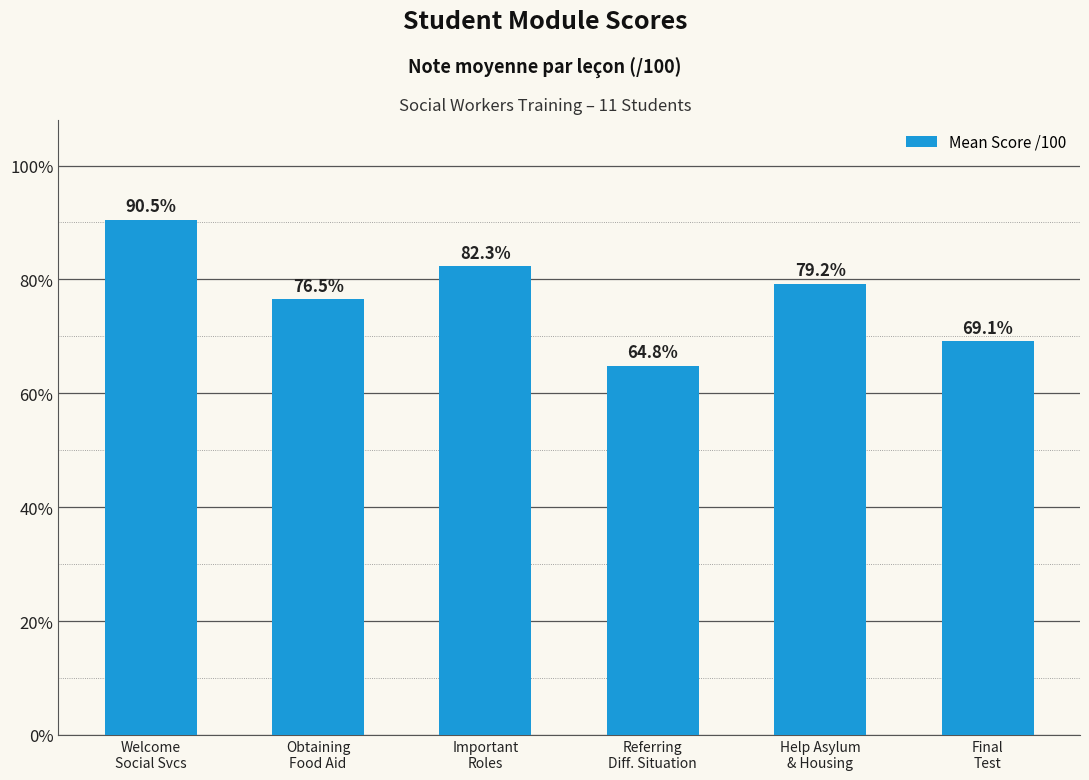

Which label corresponds to the largest value in the chart?

Welcome
Social Svcs